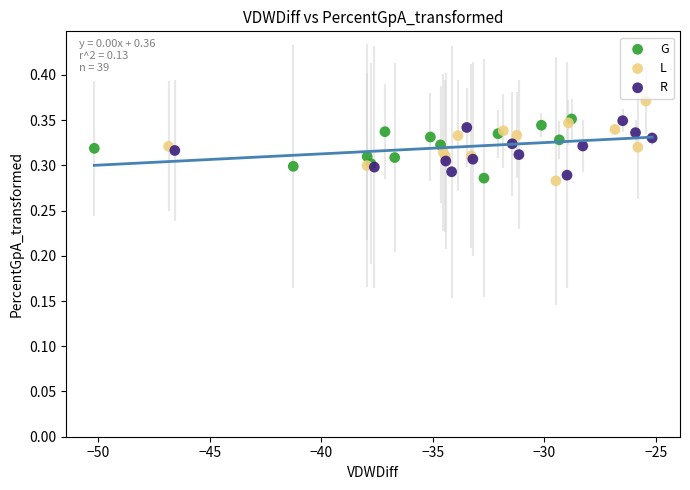

Which series reaches the maximum Y coordinate?

L